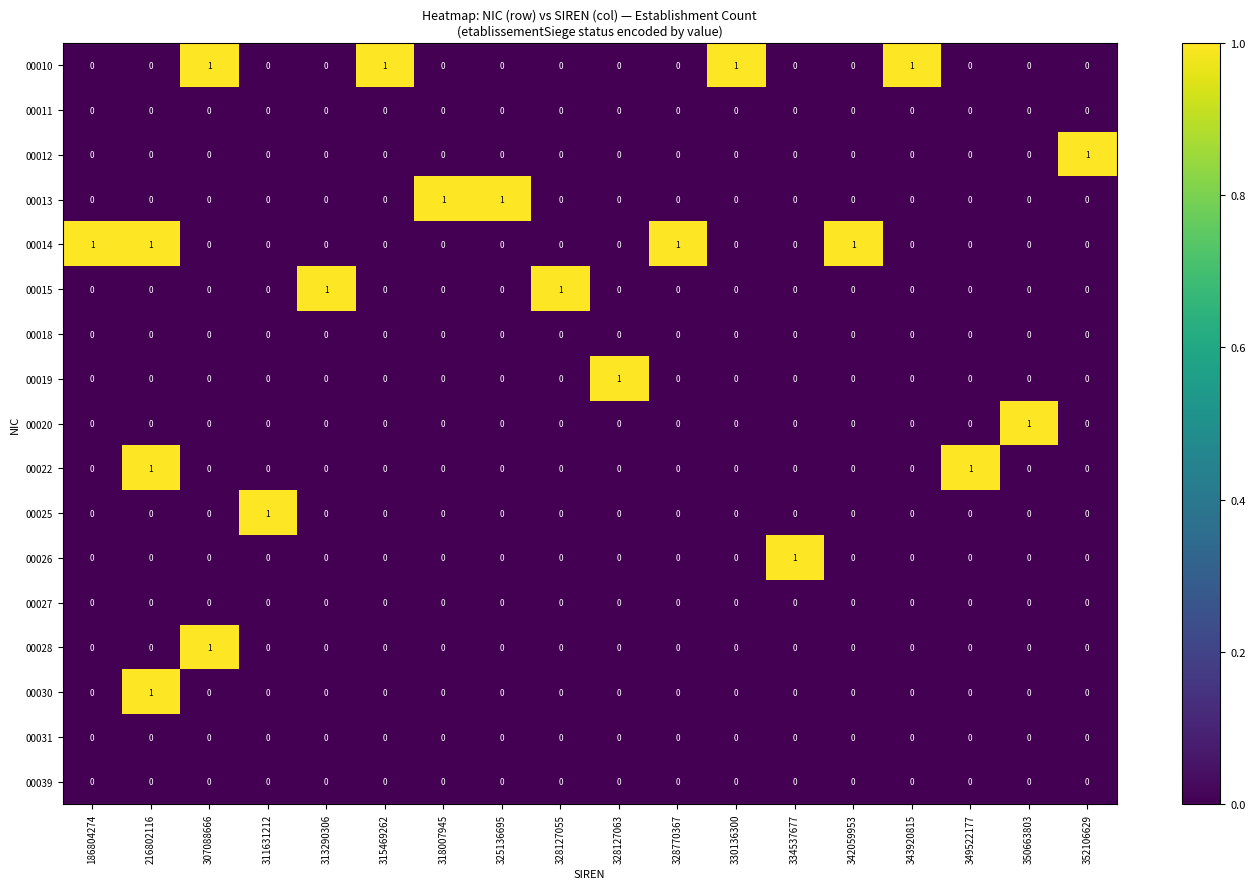

True or false: 00027 has a value of 0 at 342059953.

True